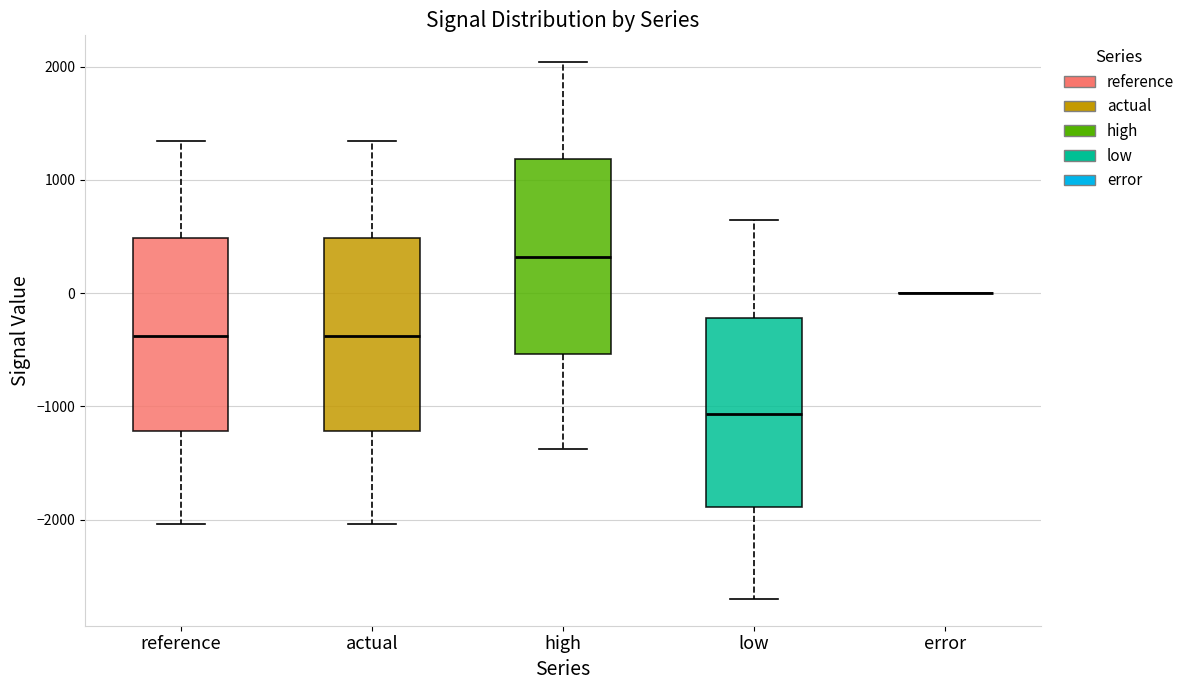

Reading left to right, transcribe this box plot: for each box, give where its median line is, the range the box spans, and where its two whiskers end, as read against the y-axis. The values are not printed on the chart, so give them approximately, as read against the axis.

reference: median -400, box -1200 to 500, whiskers -2000 to 1300
actual: median -400, box -1200 to 500, whiskers -2000 to 1300
high: median 300, box -500 to 1200, whiskers -1400 to 2000
low: median -1100, box -1900 to -200, whiskers -2700 to 600
error: box collapsed to a line at 0, whiskers 0 to 0